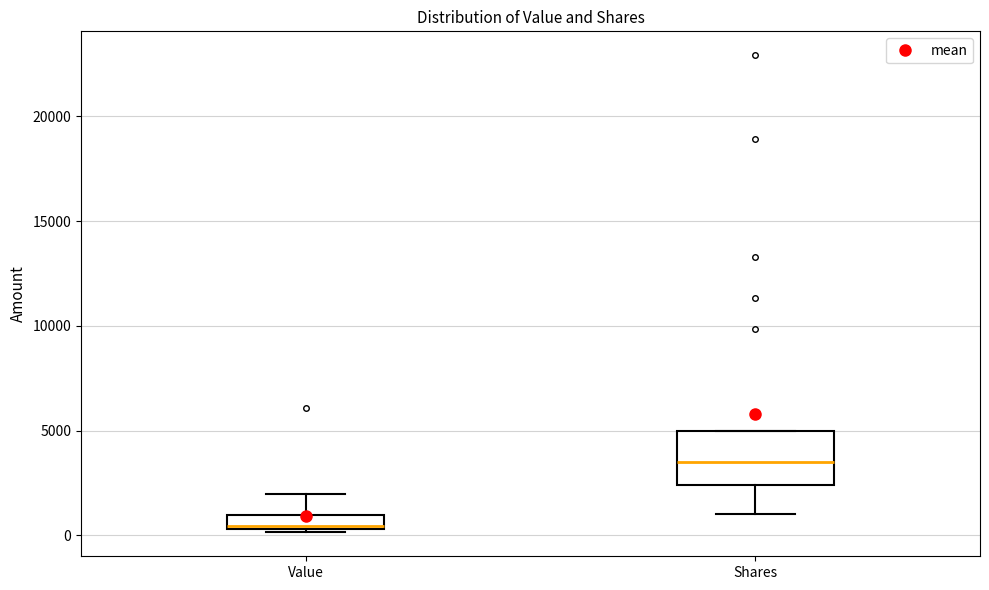

Where is the lower edge of the box for Value on the y-axis? The values are not printed on the chart, so give them approximately, as read against the axis.

500